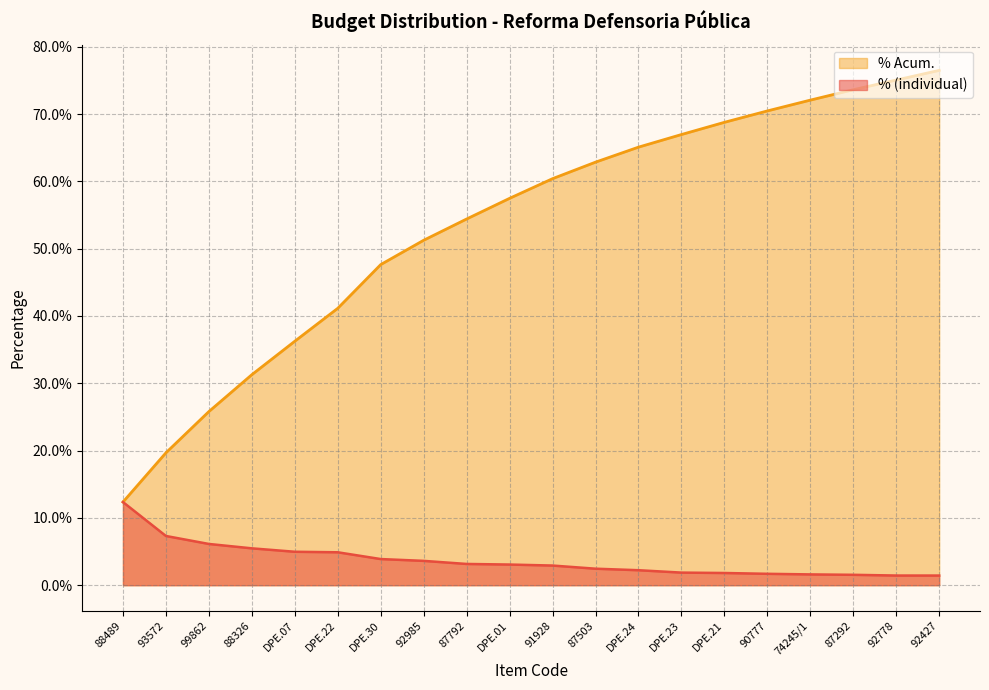

List the series in order of their overall mean, lowest first.

% (individual), % Acum.